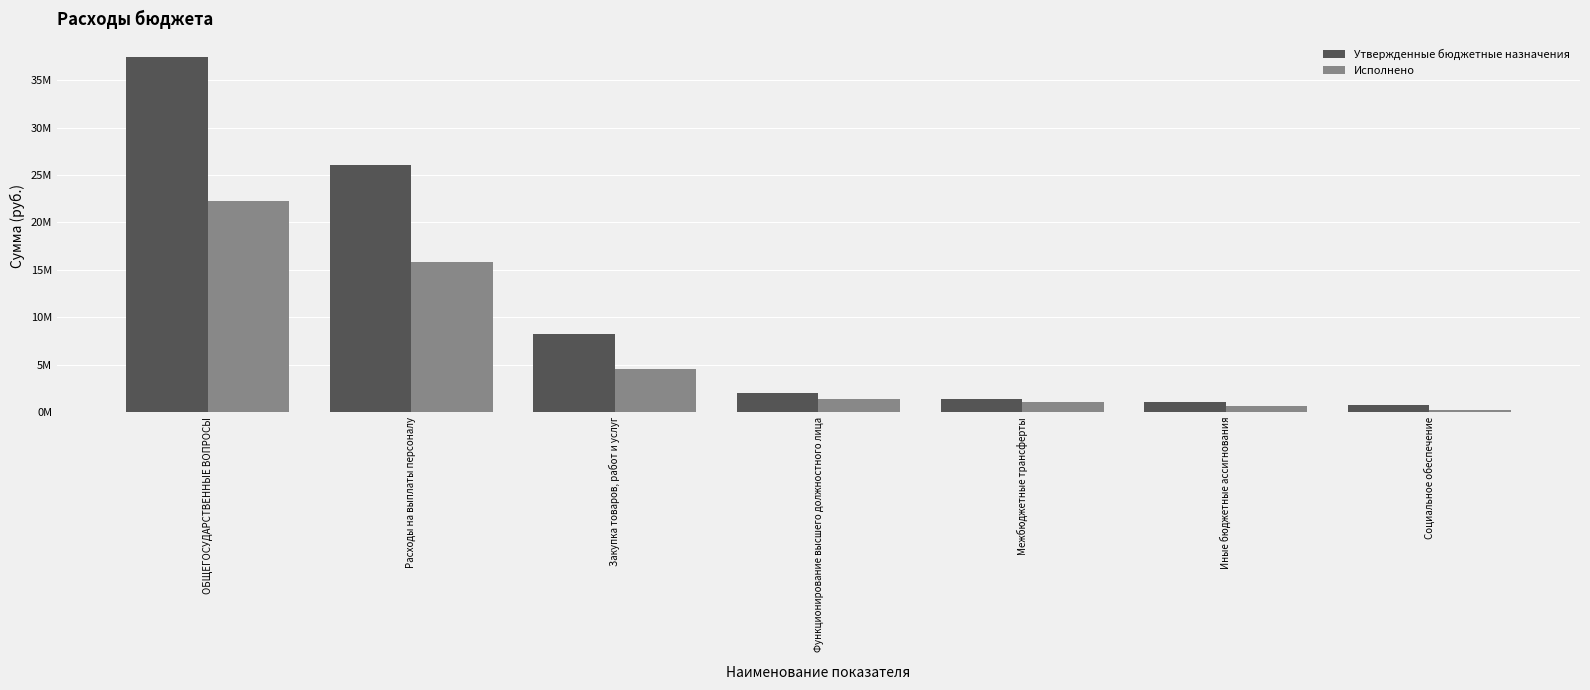

Is the value of Исполнено at Социальное обеспечение greater than the value of Утвержденные бюджетные назначения at ОБЩЕГОСУДАРСТВЕННЫЕ ВОПРОСЫ?

No